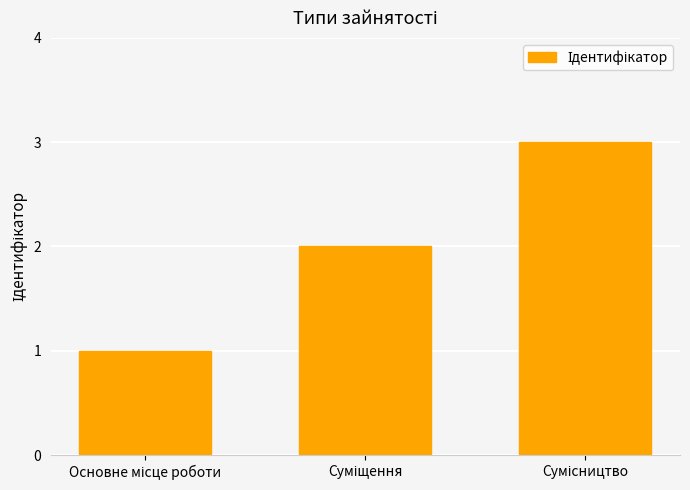

What is the greatest value displayed?

3